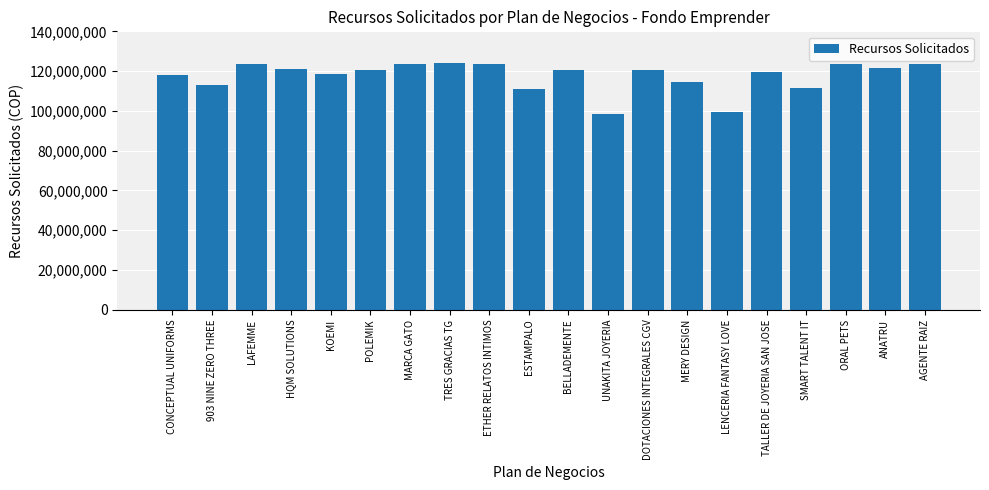

What is the label of the 10th bar from the right?

BELLADEMENTE